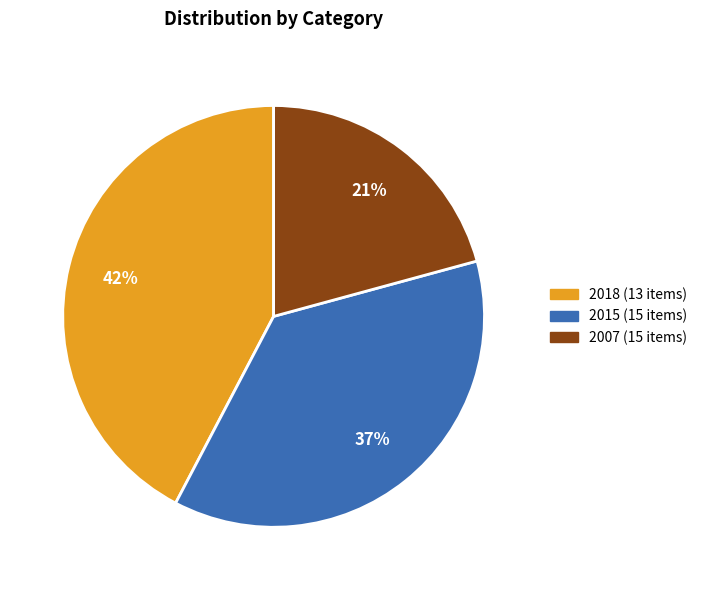

Do 2015 (15 items) and 2018 (13 items) together represent more than half of the pie?

Yes